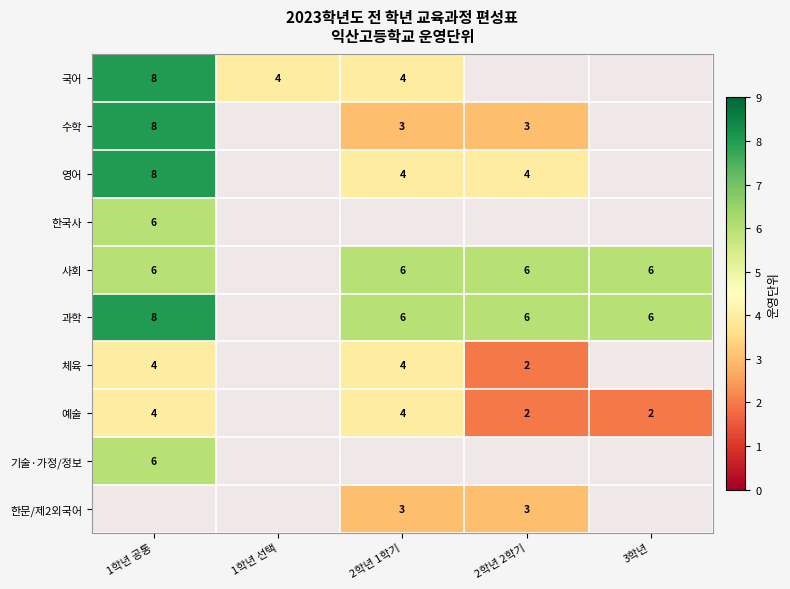

How many positive values does the 체육 series have?

3